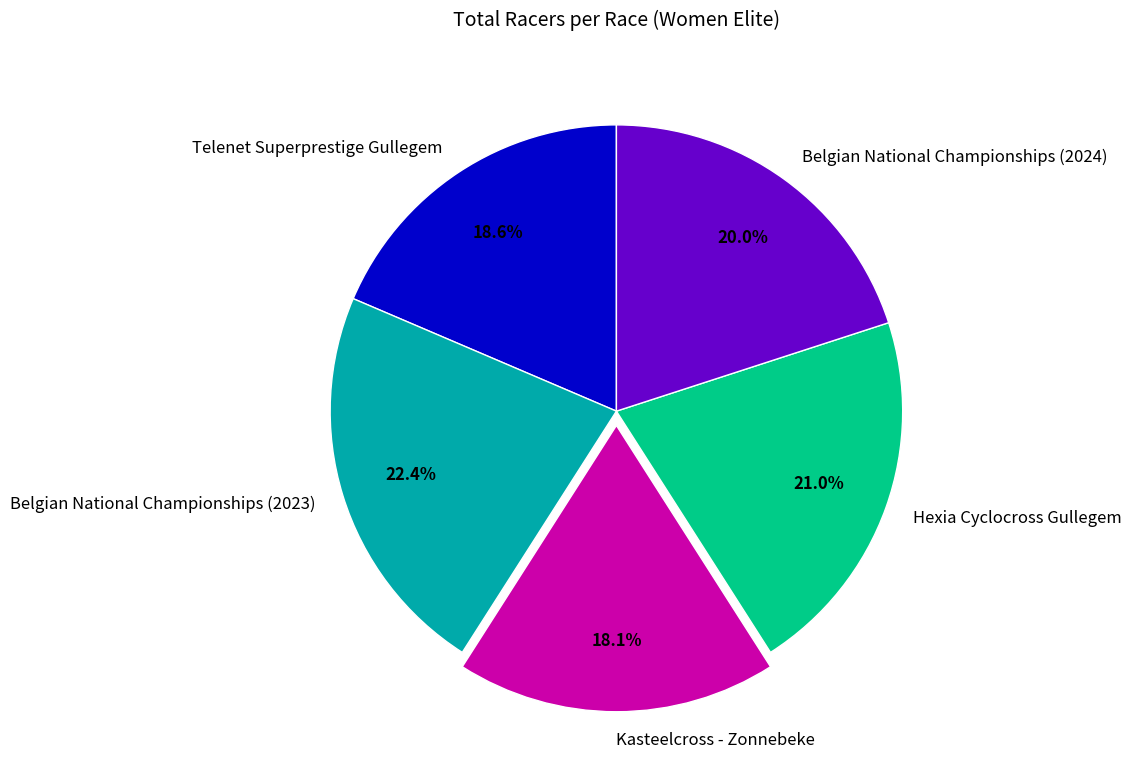

Do Kasteelcross - Zonnebeke and Belgian National Championships (2023) together represent more than half of the pie?

No